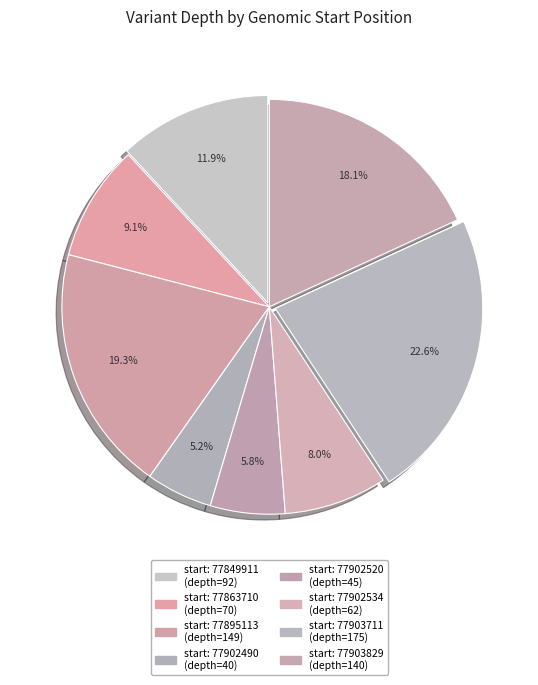

How many segments does this pie chart have?

8